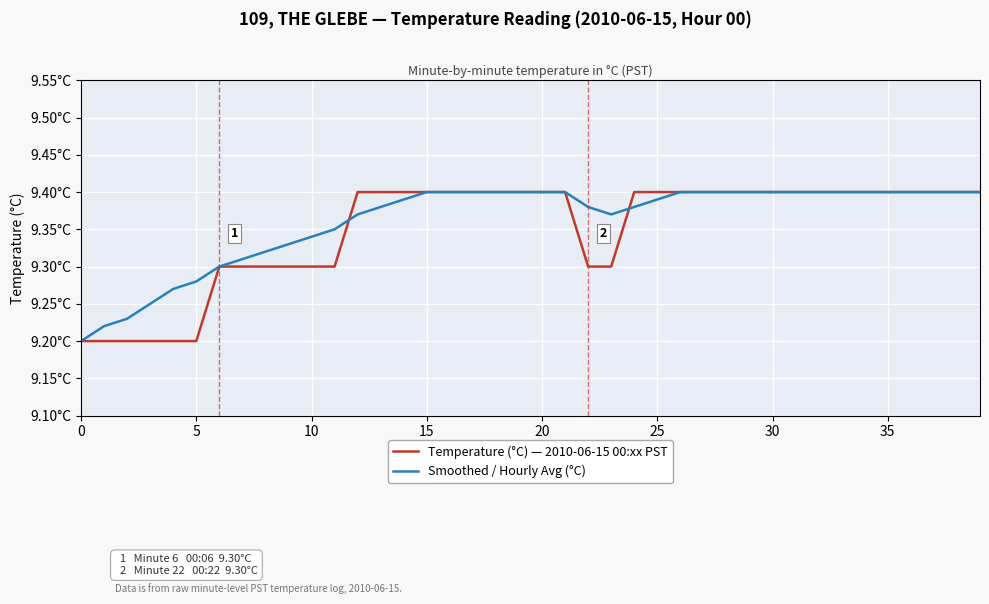

What is the smallest value displayed?

9.2